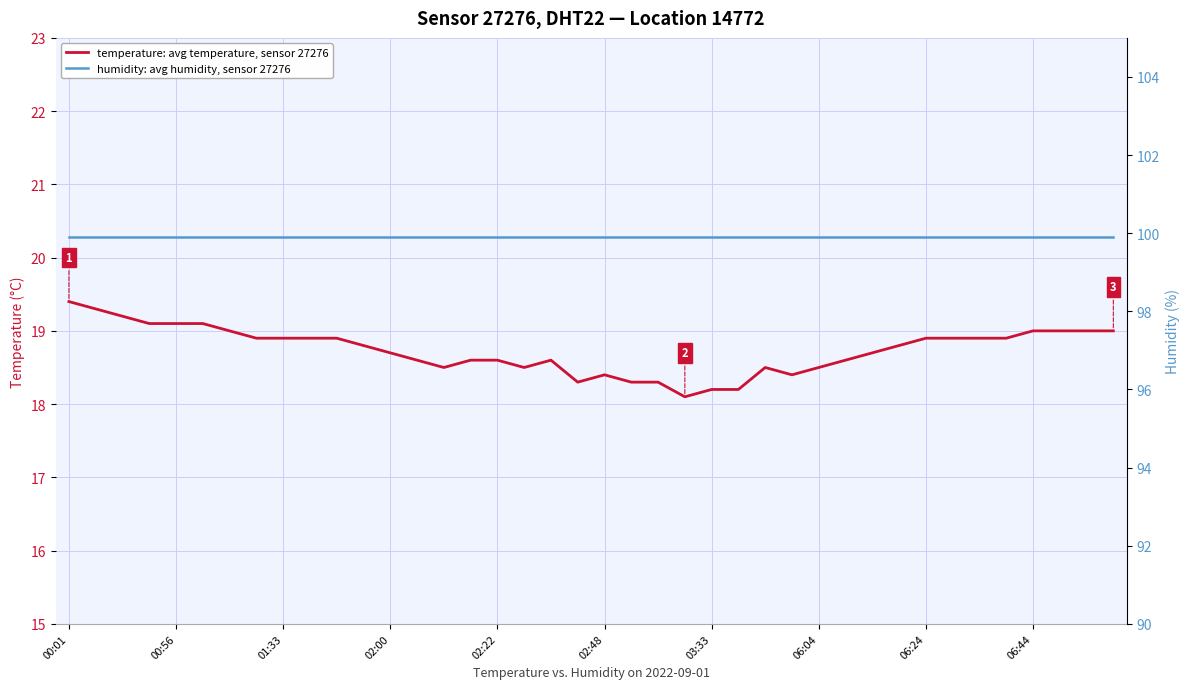

List the series in order of their peak value, highest first.

humidity: avg humidity, sensor 27276, temperature: avg temperature, sensor 27276